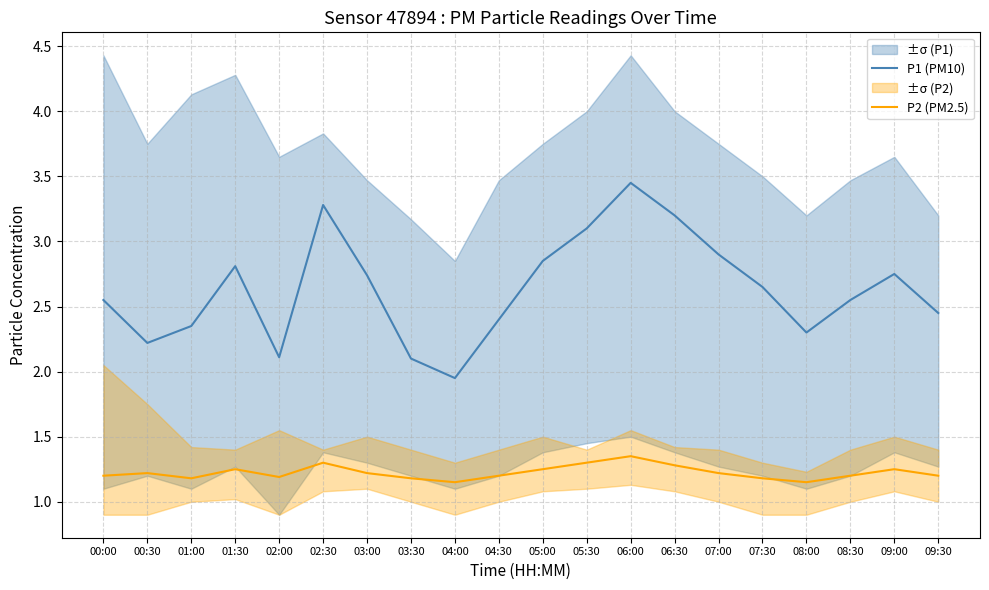

What is the average value of the P1 (PM10) series?

2.6